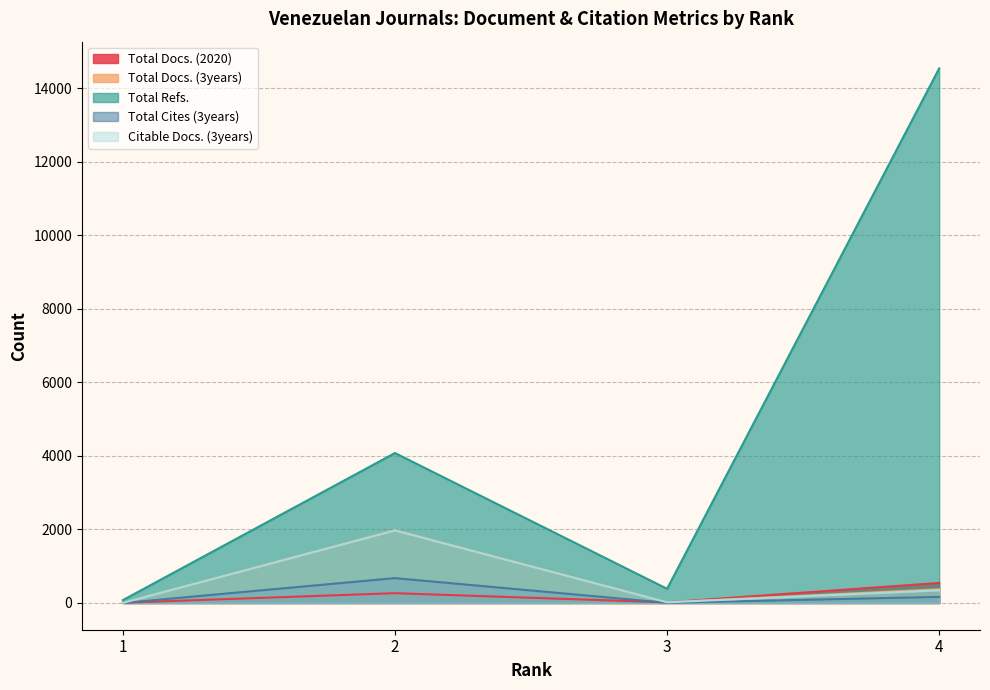

Reading right to left, what are all the values shown in this chart?

Total Docs. (2020): 4=546	3=18	2=267	1=7
Total Docs. (3years): 4=372	3=21	2=1981	1=1
Total Refs.: 4=14535	3=386	2=4077	1=78
Total Cites (3years): 4=166	3=5	2=676	1=0
Citable Docs. (3years): 4=345	3=18	2=1973	1=2